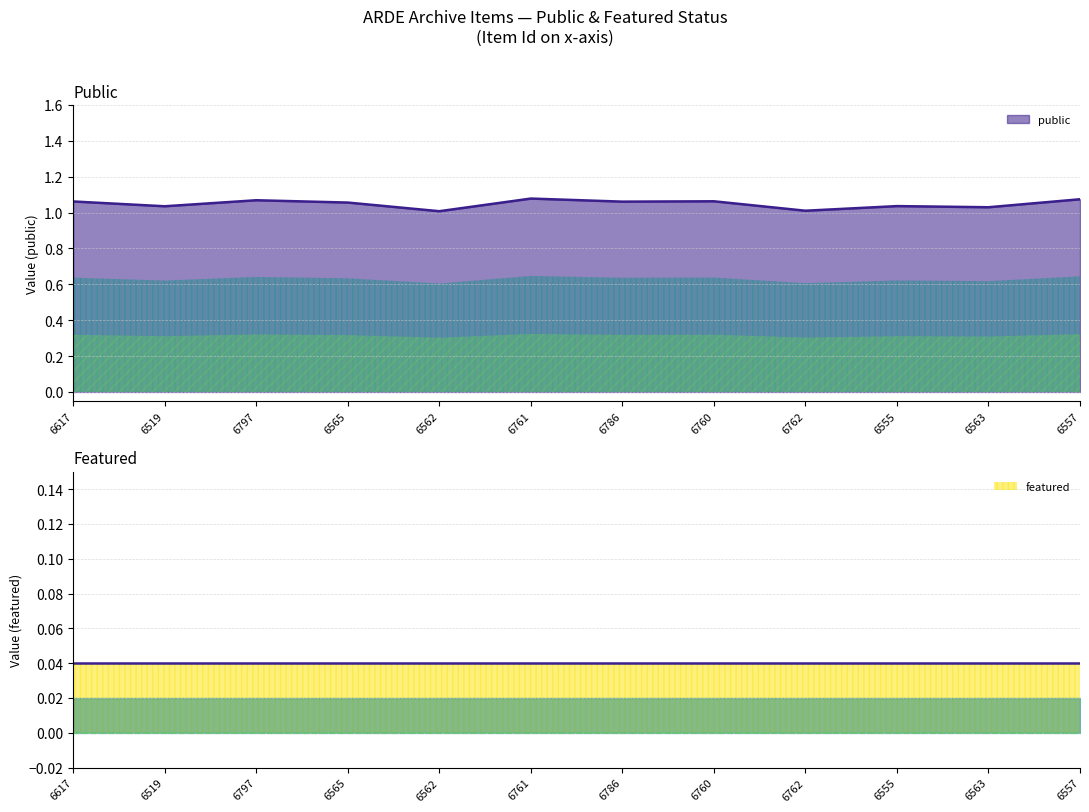

Which series has the largest total across all categories?

public